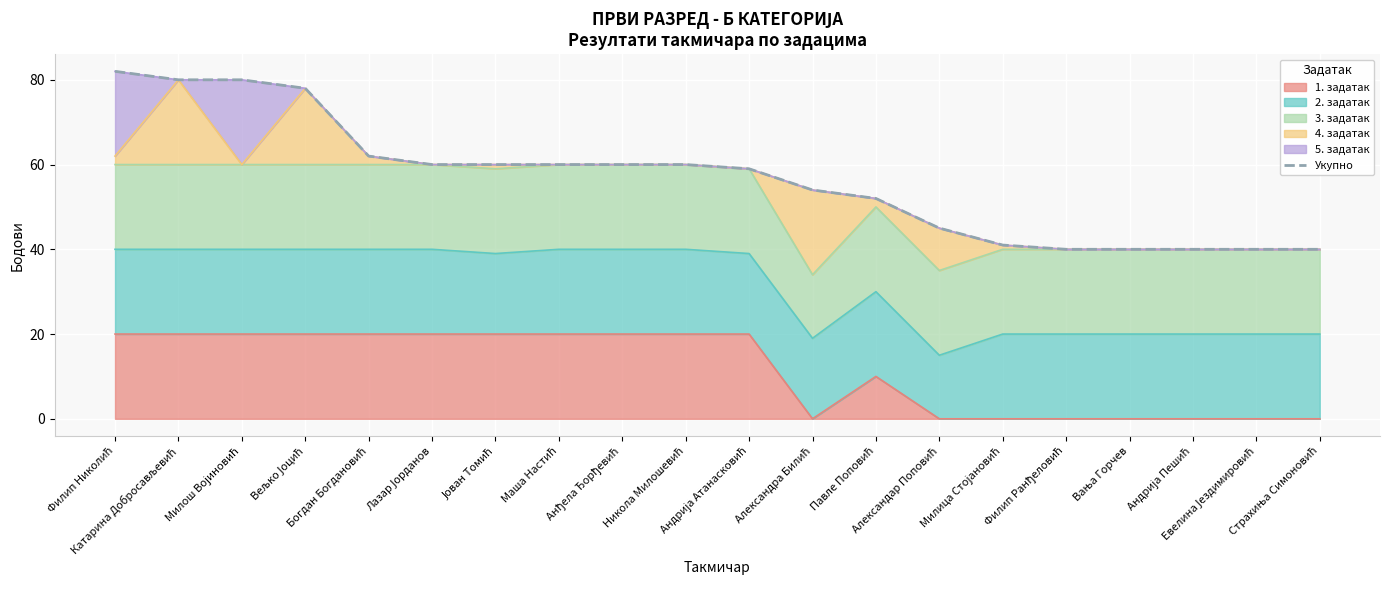

List the labels in order of value, smallest first.

Филип Ранђеловић, Вања Горчев, Андрија Пешић, Евелина Јездимировић, Страхиња Симоновић, Милица Стојановић, Александар Поповић, Павле Поповић, Александра Билић, Андрија Атанасковић, Лазар Јорданов, Јован Томић, Маша Настић, Анђела Ђорђевић, Никола Милошевић, Богдан Богдановић, Вељко Јоцић, Катарина Добросављевић, Милош Војиновић, Филип Николић